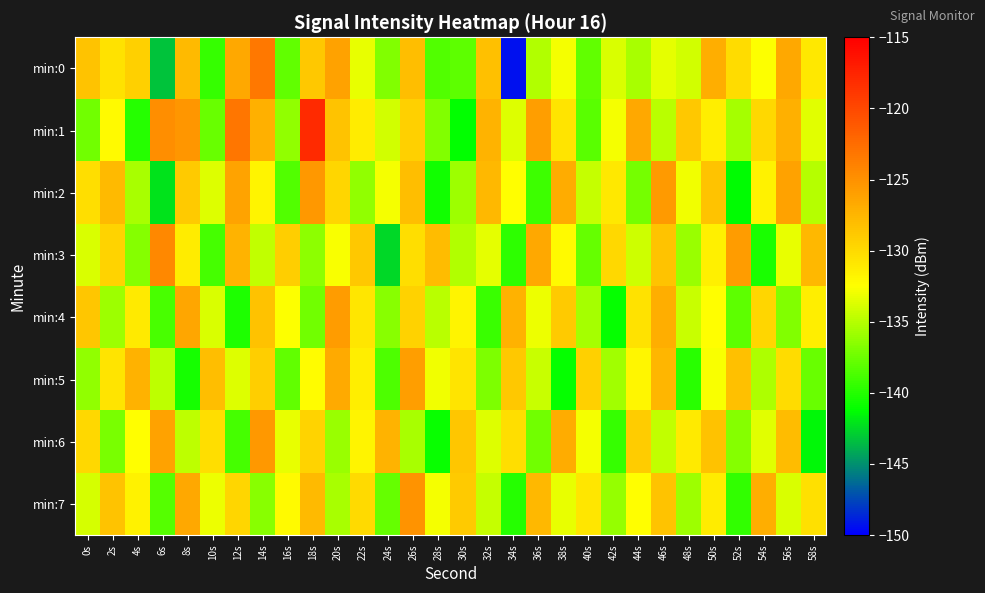

Reading left to right, extract all data points from this chart.

min:0: 0s=-128.4	2s=-130.5	4s=-129.2	6s=-143.2	8s=-127.8	10s=-139.4	12s=-126.5	14s=-123.2	16s=-137.9	18s=-128.8	20s=-126.1	22s=-133.2	24s=-136.9	26s=-128.0	28s=-138.4	30s=-138.1	32s=-128.2	34s=-149.4	36s=-135.2	38s=-132.8	40s=-137.9	42s=-133.7	44s=-135.5	46s=-133.4	48s=-134.0	50s=-126.9	52s=-130.2	54s=-132.5	56s=-126.6	58s=-131.0
min:1: 0s=-137.4	2s=-132.2	4s=-140.0	6s=-124.8	8s=-125.3	10s=-137.6	12s=-123.1	14s=-127.1	16s=-136.2	18s=-117.9	20s=-128.5	22s=-131.2	24s=-134.1	26s=-129.3	28s=-136.8	30s=-141.2	32s=-127.4	34s=-133.7	36s=-125.9	38s=-130.6	40s=-138.2	42s=-132.8	44s=-126.5	46s=-134.9	48s=-128.7	50s=-131.3	52s=-135.6	54s=-129.8	56s=-127.1	58s=-133.5
min:2: 0s=-130.2	2s=-127.8	4s=-135.4	6s=-142.1	8s=-128.9	10s=-133.6	12s=-126.3	14s=-131.7	16s=-138.5	18s=-125.4	20s=-129.7	22s=-136.3	24s=-132.9	26s=-128.1	28s=-140.7	30s=-135.8	32s=-127.6	34s=-132.4	36s=-139.1	38s=-126.8	40s=-134.5	42s=-130.9	44s=-137.2	46s=-125.6	48s=-133.0	50s=-128.4	52s=-141.3	54s=-131.6	56s=-126.2	58s=-135.0
min:3: 0s=-133.8	2s=-129.5	4s=-136.7	6s=-124.3	8s=-131.2	10s=-138.9	12s=-127.4	14s=-134.6	16s=-129.1	18s=-136.4	20s=-132.7	22s=-128.8	24s=-142.5	26s=-130.3	28s=-127.9	30s=-135.1	32s=-133.4	34s=-139.7	36s=-126.6	38s=-132.1	40s=-137.8	42s=-129.9	44s=-134.2	46s=-128.5	48s=-136.0	50s=-131.5	52s=-125.8	54s=-140.4	56s=-133.3	58s=-127.7
min:4: 0s=-128.6	2s=-135.9	4s=-131.1	6s=-138.7	8s=-126.4	10s=-133.8	12s=-140.2	14s=-128.3	16s=-132.6	18s=-137.4	20s=-125.7	22s=-130.8	24s=-136.5	26s=-129.4	28s=-134.9	30s=-131.7	32s=-139.3	34s=-127.2	36s=-133.1	38s=-128.9	40s=-135.6	42s=-141.0	44s=-130.5	46s=-126.9	48s=-134.3	50s=-132.5	52s=-138.1	54s=-129.7	56s=-136.8	58s=-131.3
min:5: 0s=-136.2	2s=-130.7	4s=-127.3	6s=-134.8	8s=-140.5	10s=-128.1	12s=-133.6	14s=-129.2	16s=-137.9	18s=-132.3	20s=-126.7	22s=-131.4	24s=-138.6	26s=-125.9	28s=-133.0	30s=-130.6	32s=-136.9	34s=-128.7	36s=-134.4	38s=-141.1	40s=-129.3	42s=-135.7	44s=-131.9	46s=-127.5	48s=-139.8	50s=-132.7	52s=-128.2	54s=-135.3	56s=-130.1	58s=-137.6
min:6: 0s=-129.8	2s=-137.1	4s=-132.4	6s=-126.1	8s=-134.7	10s=-130.3	12s=-138.8	14s=-125.5	16s=-133.2	18s=-129.6	20s=-136.0	22s=-131.8	24s=-127.4	26s=-135.5	28s=-140.9	30s=-128.6	32s=-133.7	34s=-130.2	36s=-137.3	38s=-126.8	40s=-132.9	42s=-139.4	44s=-129.0	46s=-134.6	48s=-131.1	50s=-128.3	52s=-136.7	54s=-133.5	56s=-127.9	58s=-141.5
min:7: 0s=-134.0	2s=-128.5	4s=-131.6	6s=-138.3	8s=-126.5	10s=-133.1	12s=-129.7	14s=-136.6	16s=-132.2	18s=-127.8	20s=-135.4	22s=-130.0	24s=-137.7	26s=-125.2	28s=-132.8	30s=-128.9	32s=-134.5	34s=-140.0	36s=-127.6	38s=-133.3	40s=-130.8	42s=-136.1	44s=-132.5	46s=-128.4	48s=-135.9	50s=-131.2	52s=-139.5	54s=-126.9	56s=-133.8	58s=-130.4